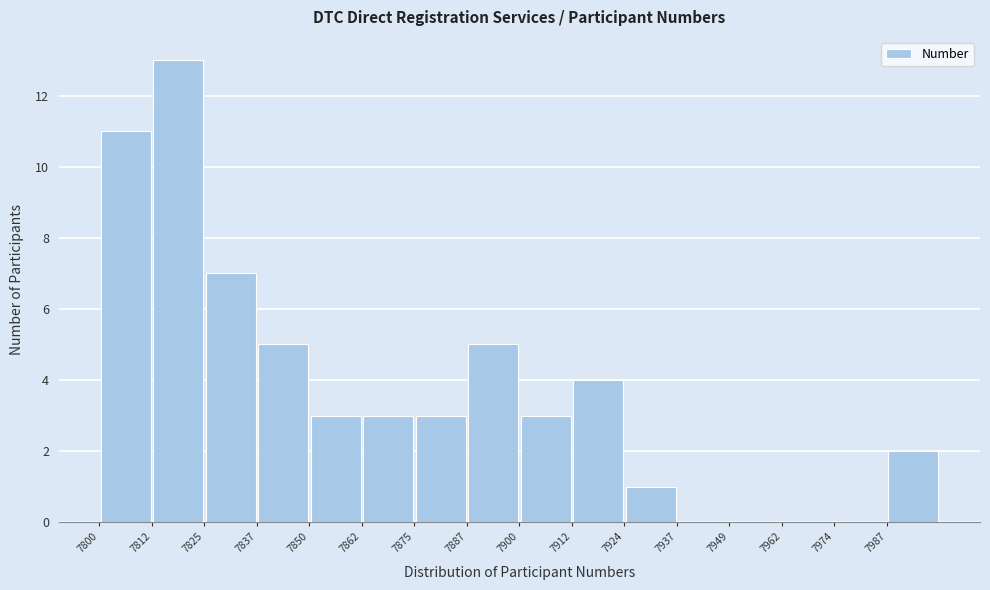

Which range on the x-axis has the tallest bar?

7812 to 7826